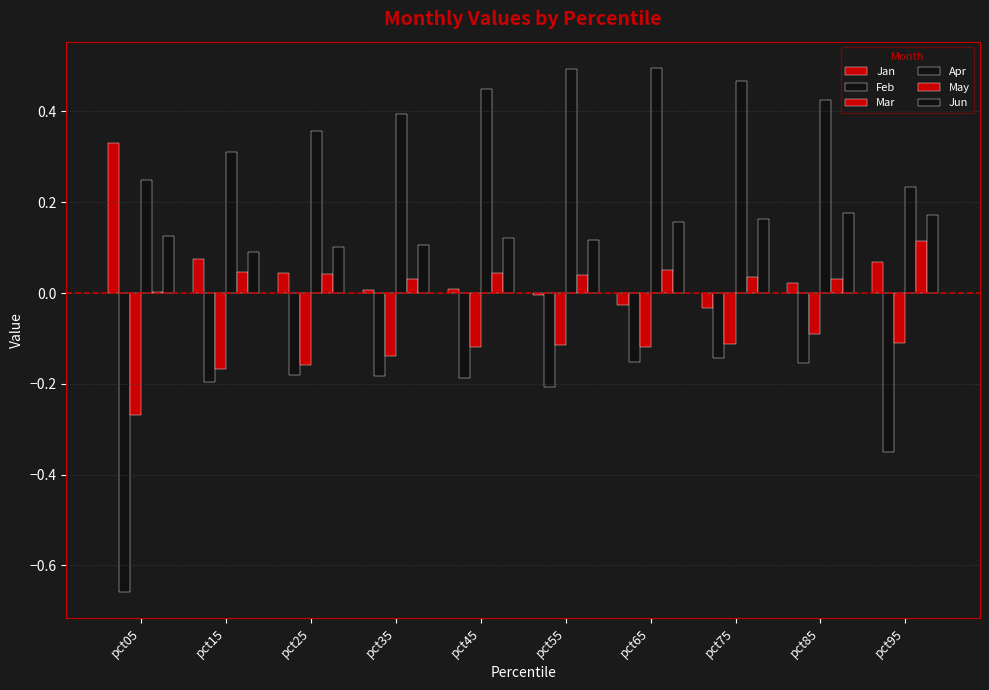

Between pct05 and pct95, which series saw the biggest shift?

Feb